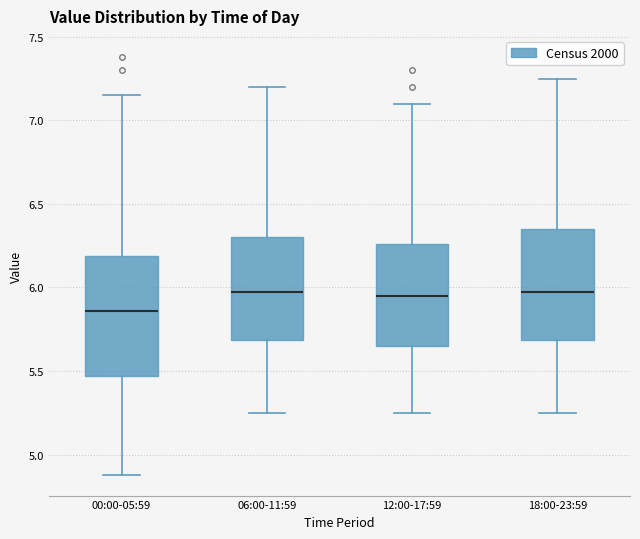

Reading left to right, read every box against the y-axis: the position of its median line, the range the box covers, and the ends of its whiskers. The values are not printed on the chart, so give them approximately, as read against the axis.

00:00-05:59: median 5.85, box 5.45 to 6.20, whiskers 4.90 to 7.15
06:00-11:59: median 6.00, box 5.70 to 6.30, whiskers 5.25 to 7.20
12:00-17:59: median 5.95, box 5.65 to 6.25, whiskers 5.25 to 7.10
18:00-23:59: median 6.00, box 5.70 to 6.35, whiskers 5.25 to 7.25